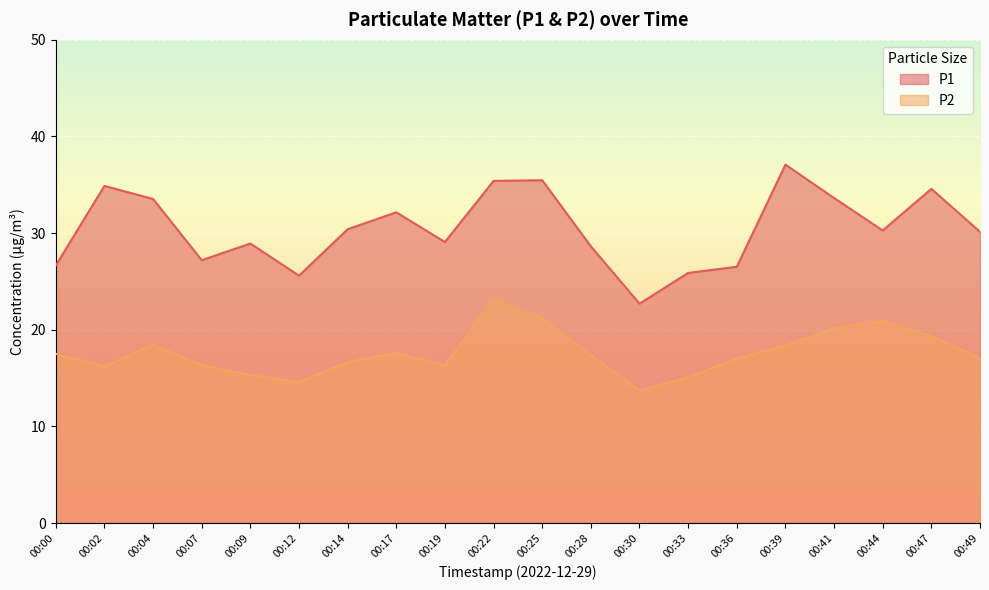

How many values in the P2 series exceed 17?

12